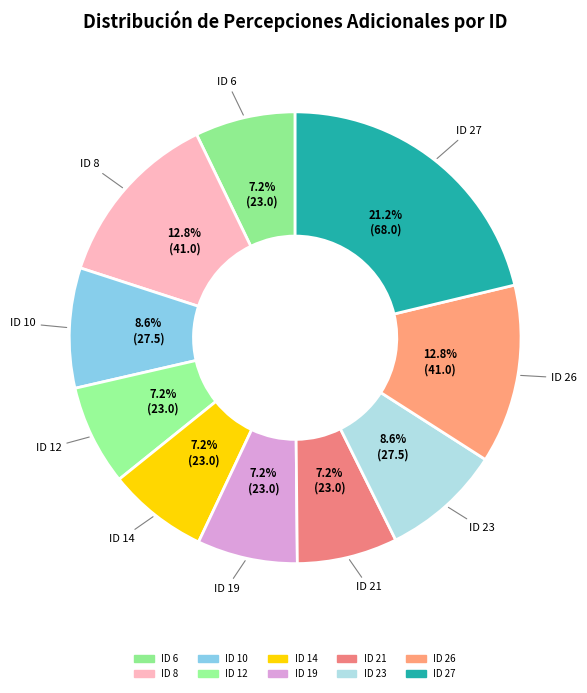

Combined, do ID 10 and ID 26 account for over 50%?

No